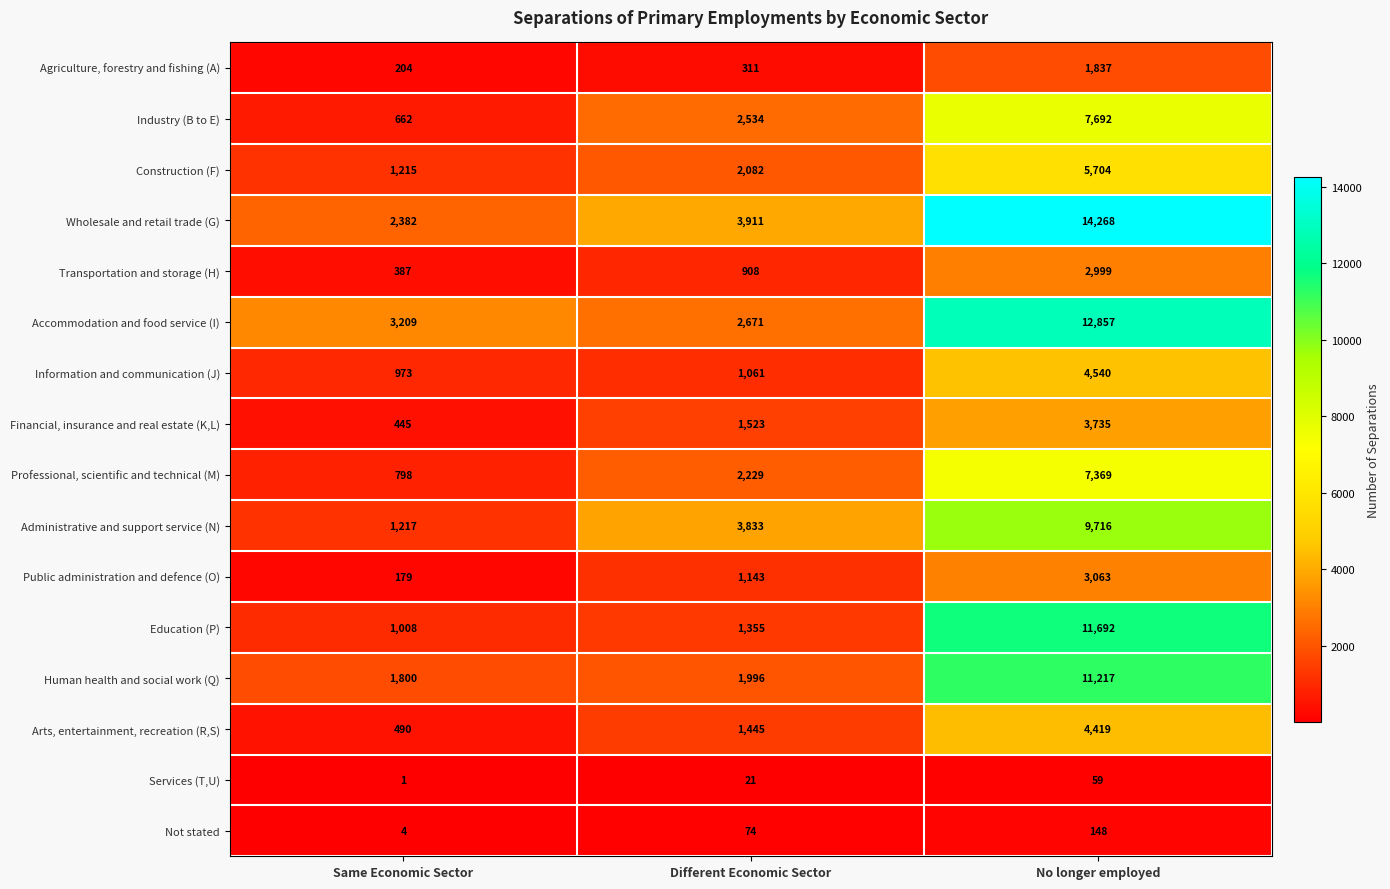

What is the sum of the Professional, scientific and technical (M) values at Different Economic Sector and Same Economic Sector?

3027